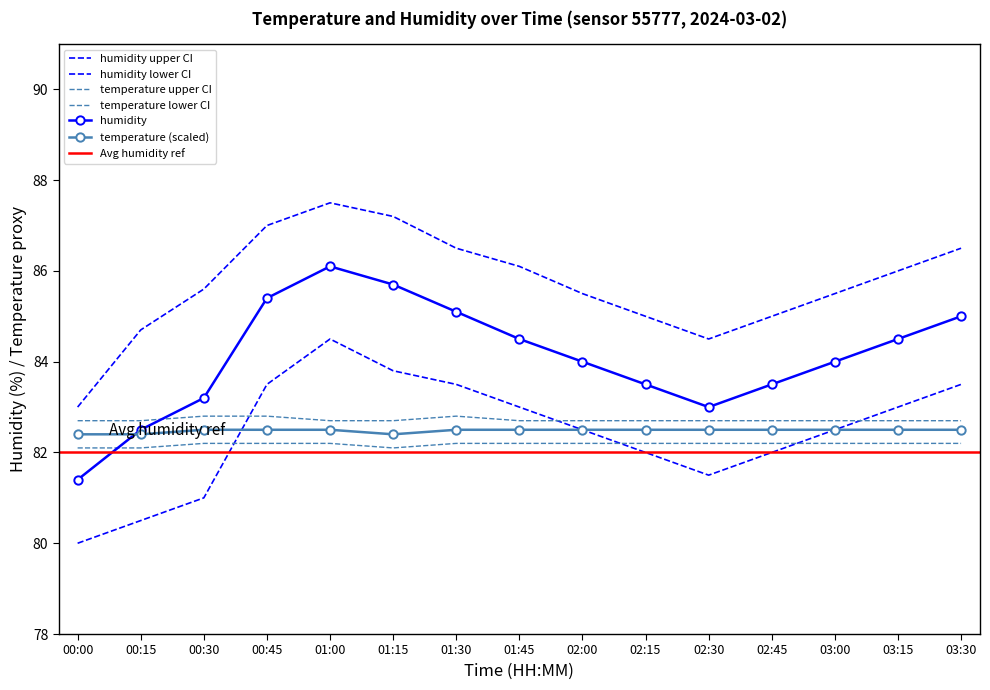

The temperature series shows 82.5 at 02:45. True or false?

True